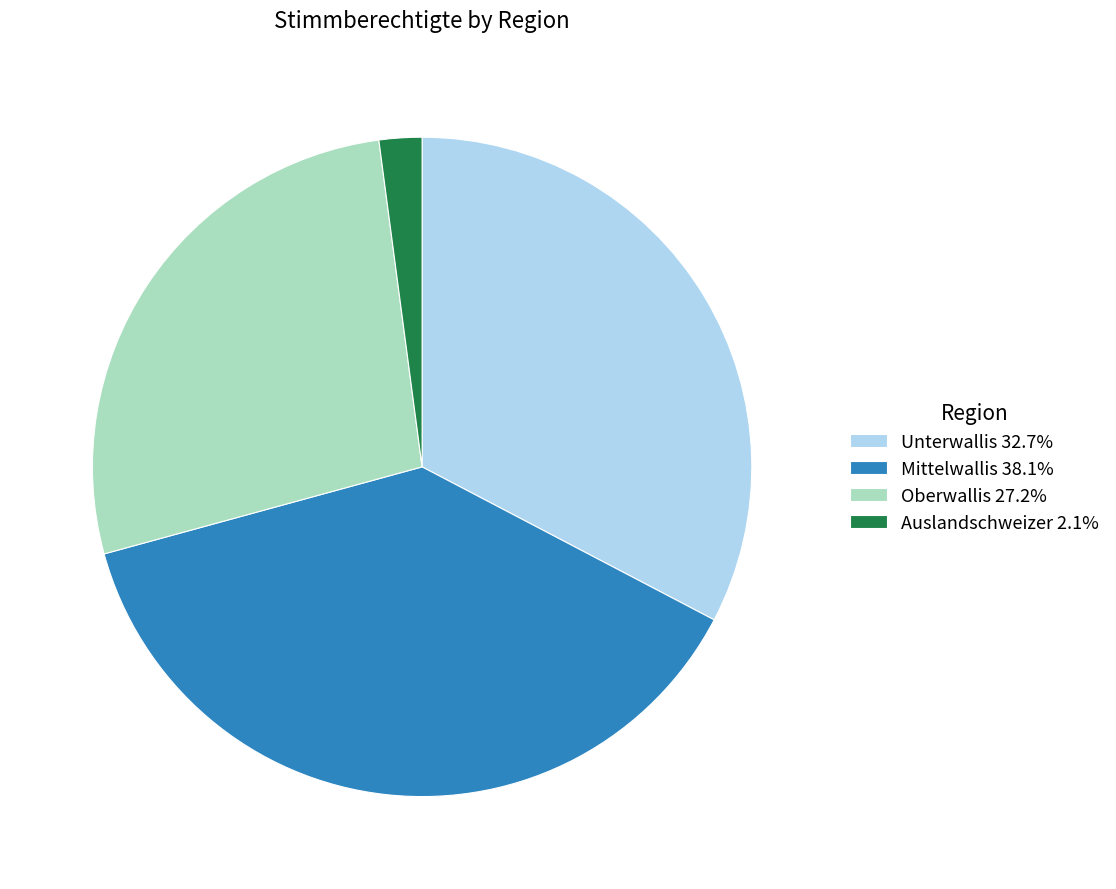

Count the number of slices in the pie.

4